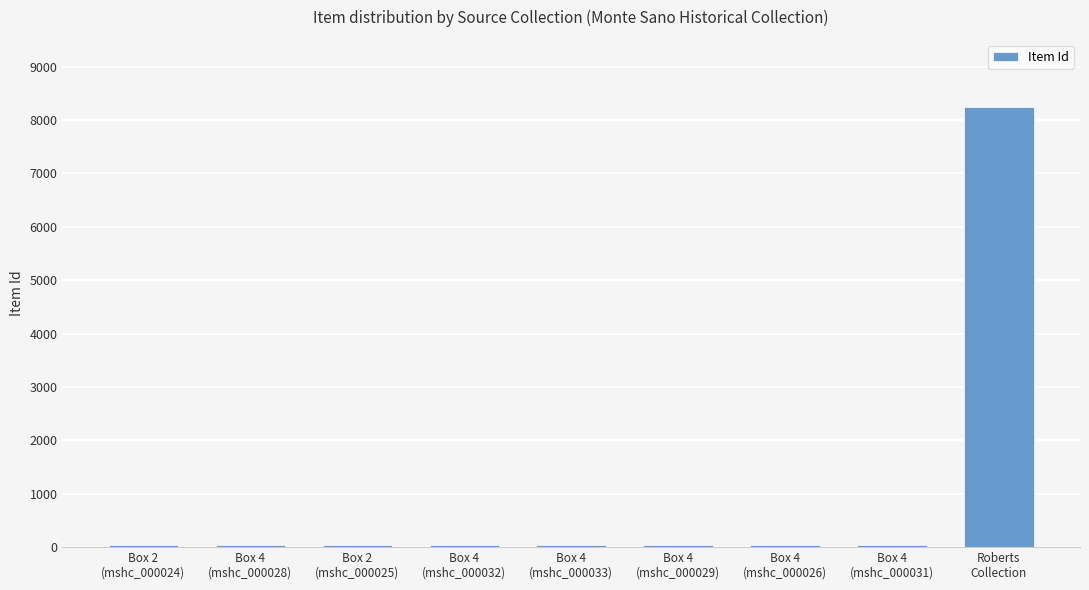

What is the sum of the values at Box 2
(mshc_000024) and Box 4
(mshc_000029)?

75